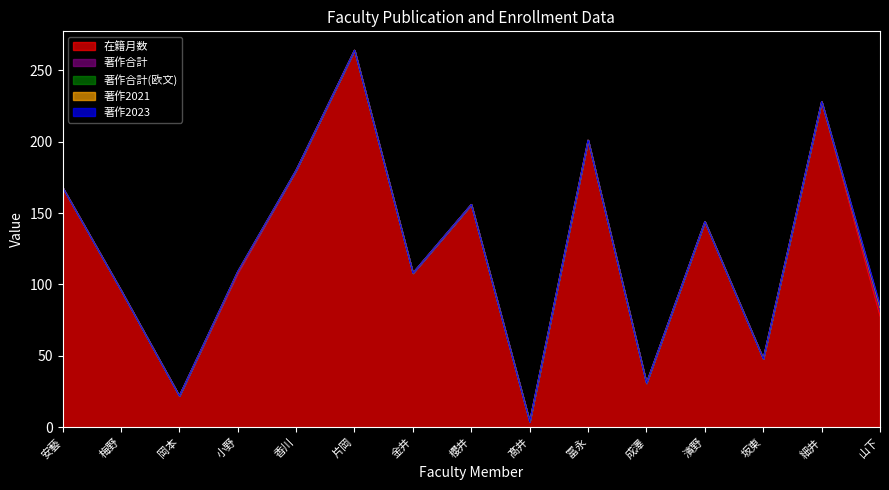

Reading left to right, list all the values displayed in this chart.

在籍月数: 安藝=168	梅野=96	岡本=22	小野=108	香川=180	片岡=264	金井=108	櫻井=156	髙井=4	冨永=201	成澤=31	濱野=144	坂東=48	細井=228	山下=78
著作合計: 安藝=0	梅野=0	岡本=0	小野=1	香川=0	片岡=0	金井=0	櫻井=0	髙井=0	冨永=0	成澤=0	濱野=0	坂東=0	細井=0	山下=3
著作合計(欧文): 安藝=0	梅野=0	岡本=0	小野=0	香川=0	片岡=0	金井=0	櫻井=0	髙井=0	冨永=0	成澤=0	濱野=0	坂東=0	細井=0	山下=3
著作2021: 安藝=0	梅野=0	岡本=0	小野=0	香川=0	片岡=0	金井=0	櫻井=0	髙井=0	冨永=0	成澤=0	濱野=0	坂東=0	細井=0	山下=0
著作2023: 安藝=0	梅野=0	岡本=0	小野=0	香川=0	片岡=0	金井=0	櫻井=0	髙井=0	冨永=0	成澤=0	濱野=0	坂東=0	細井=0	山下=1